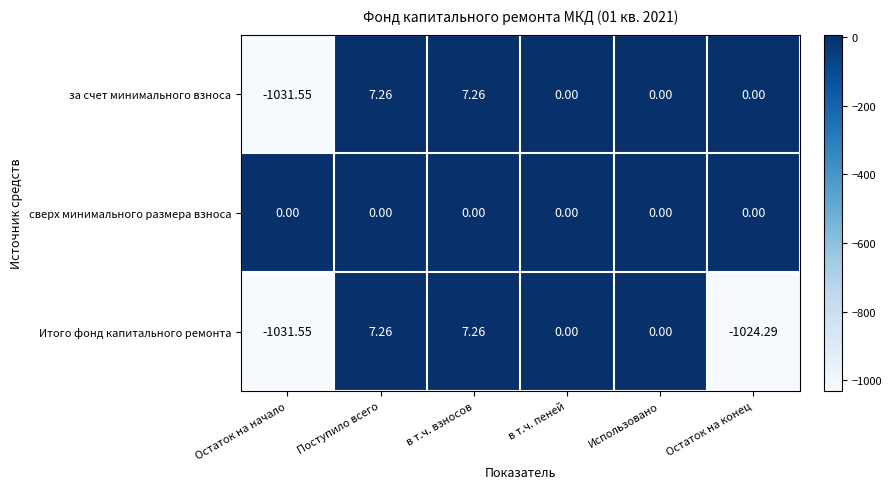

Which series has the largest total across all categories?

сверх минимального размера взноса